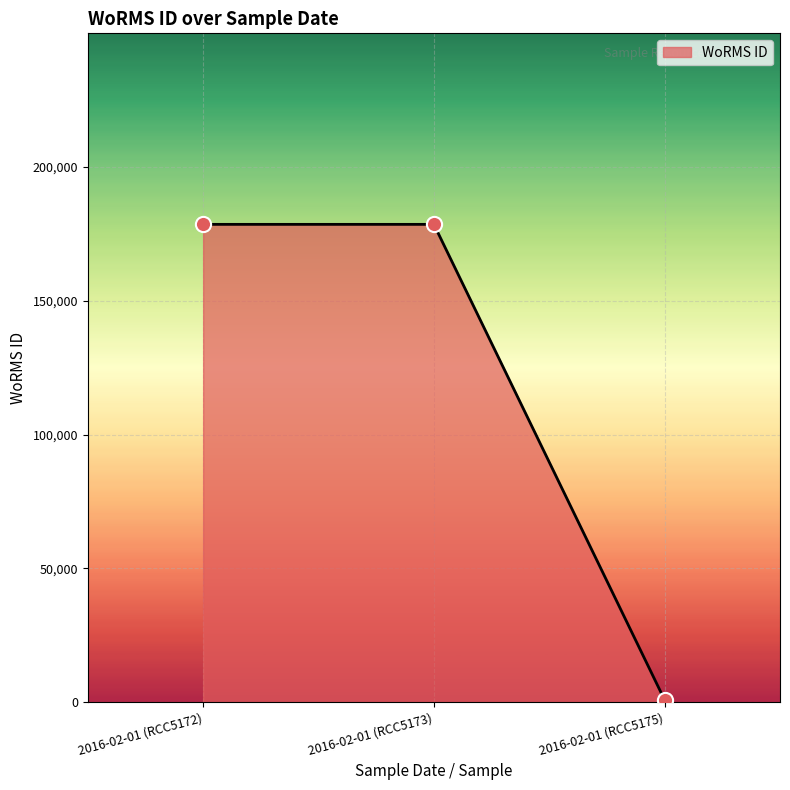

Which has a higher value, 2016-02-01 (RCC5173) or 2016-02-01 (RCC5175)?

2016-02-01 (RCC5173)